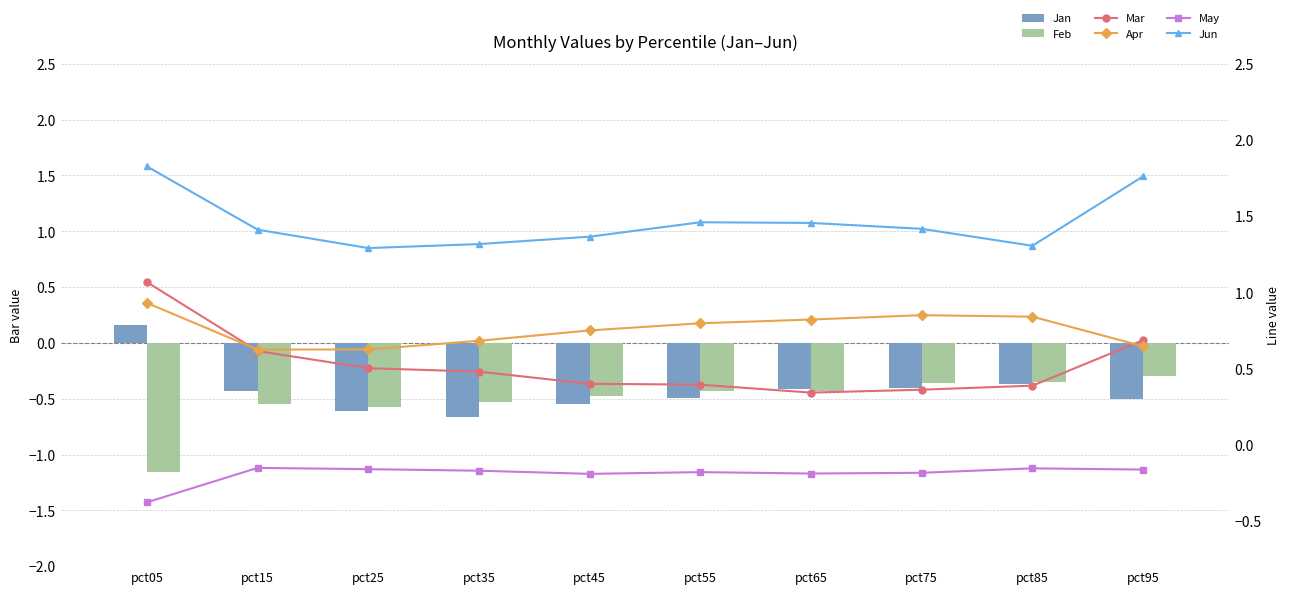

List the labels in order of May value, smallest first.

pct05, pct45, pct65, pct75, pct55, pct35, pct95, pct25, pct85, pct15